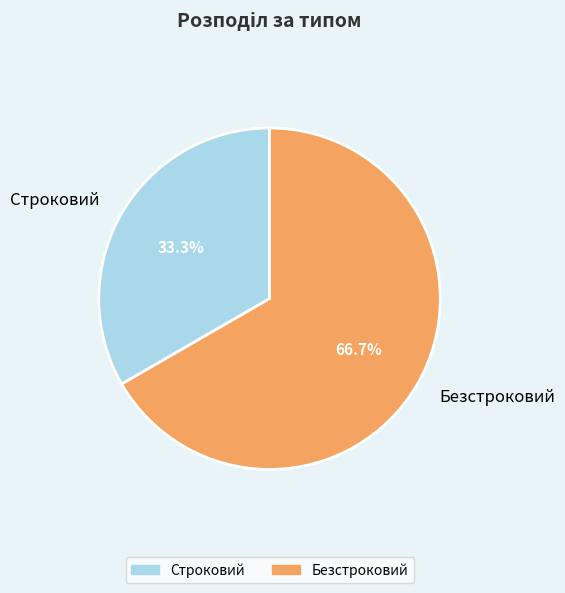

True or false: Строковий accounts for 39% of the total.

False